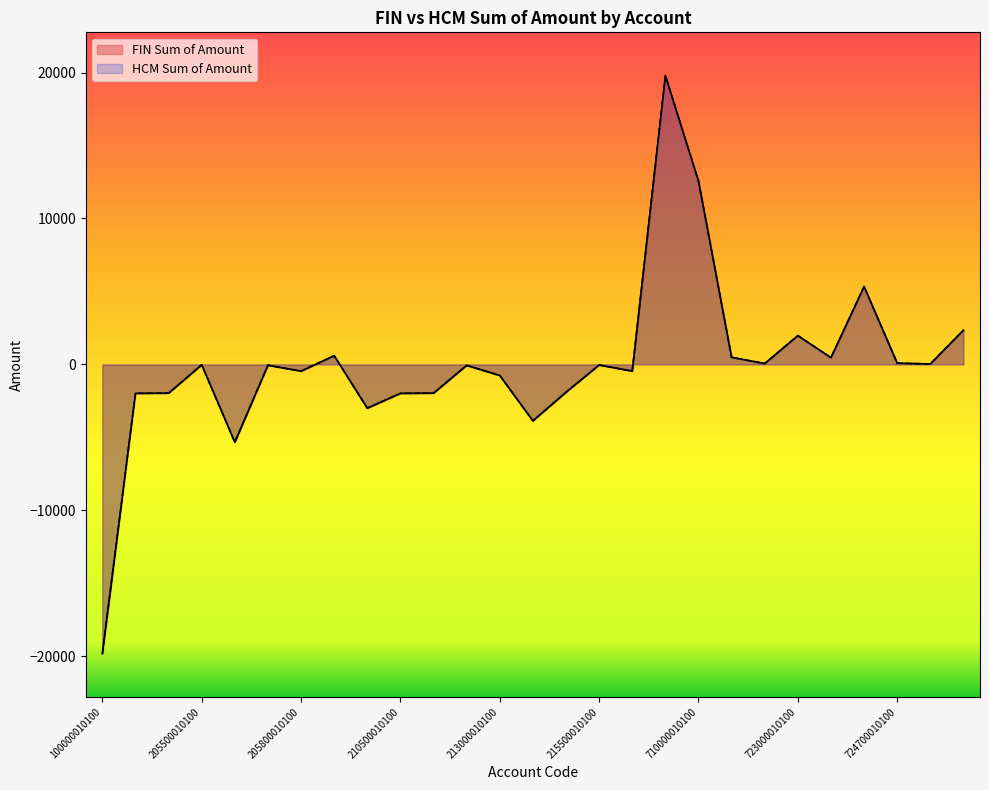

At which label is HCM Sum of Amount closest to -15?

205500010100